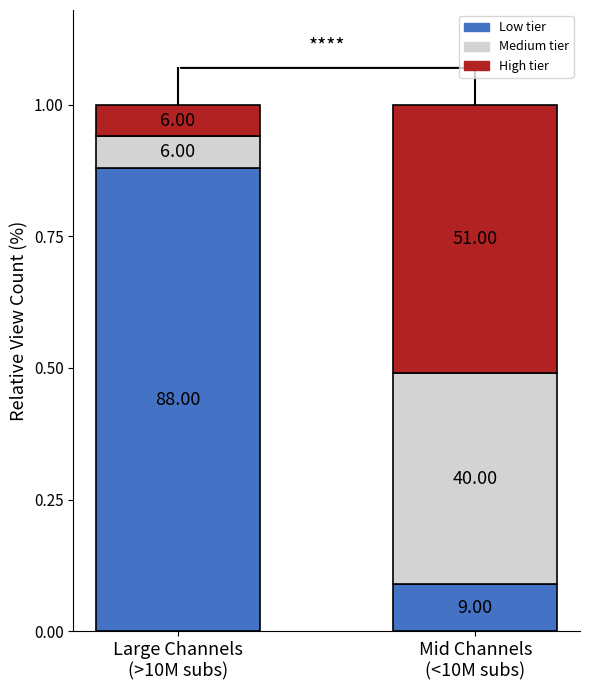

How many bars are there in total?

2